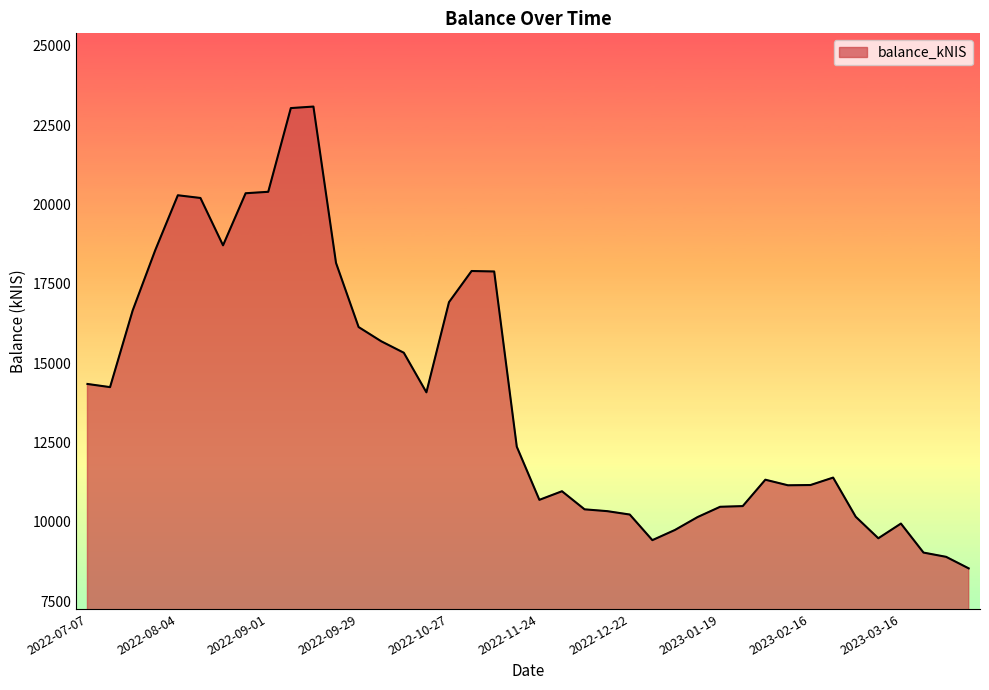

Count the number of values greater than 12365.

20